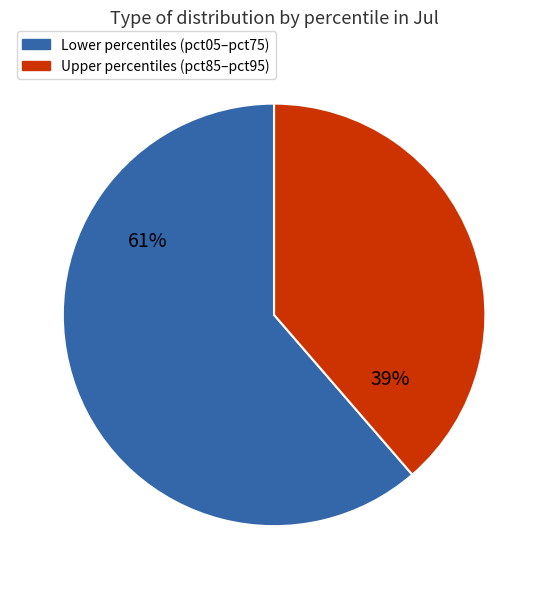

Does any single category account for the majority?

Yes